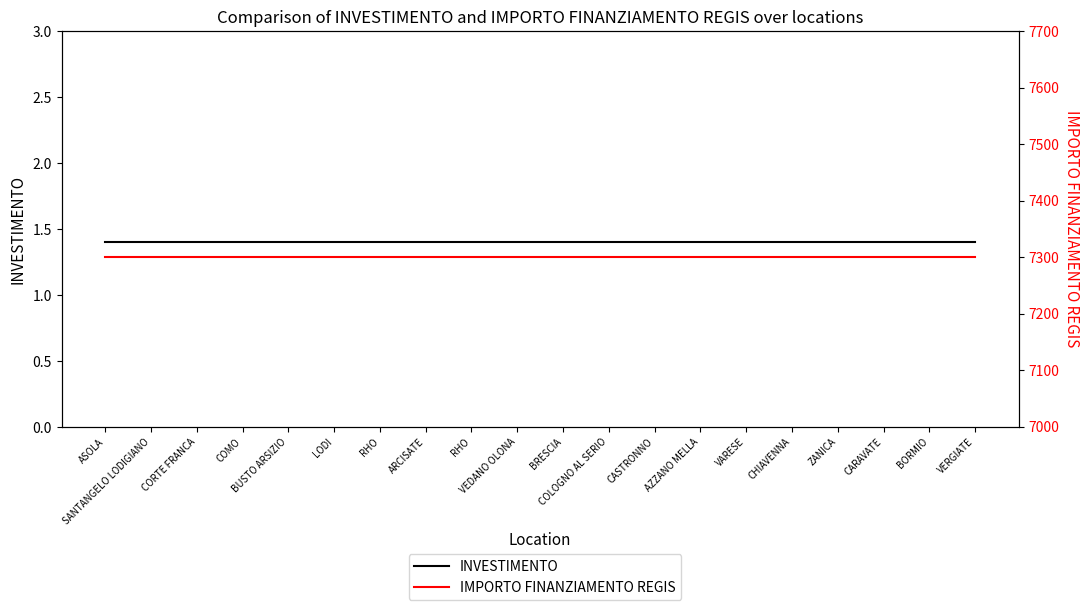

Where is INVESTIMENTO nearest to the value 1?

ASOLA